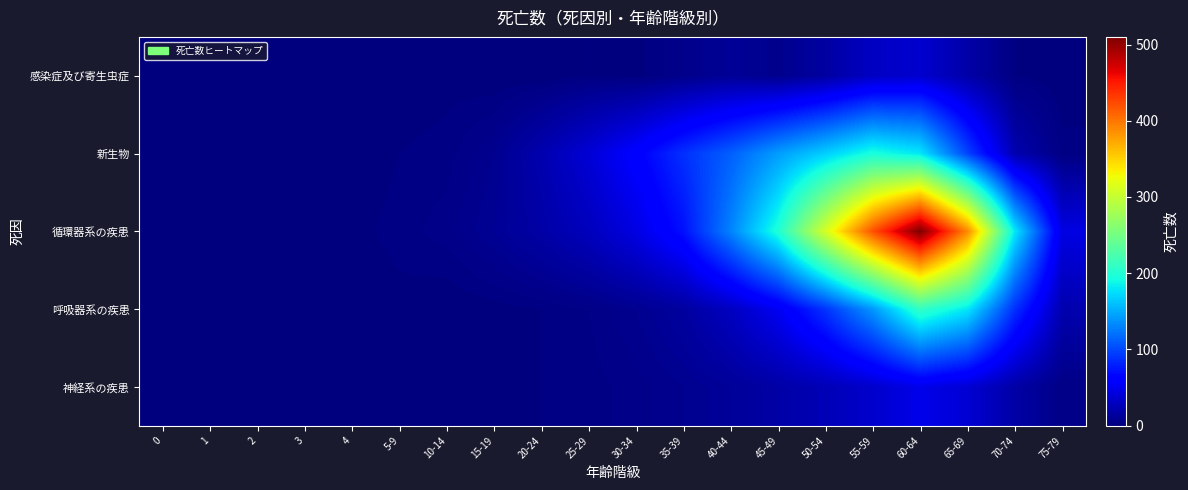

What is the total value across all series at 0?

2